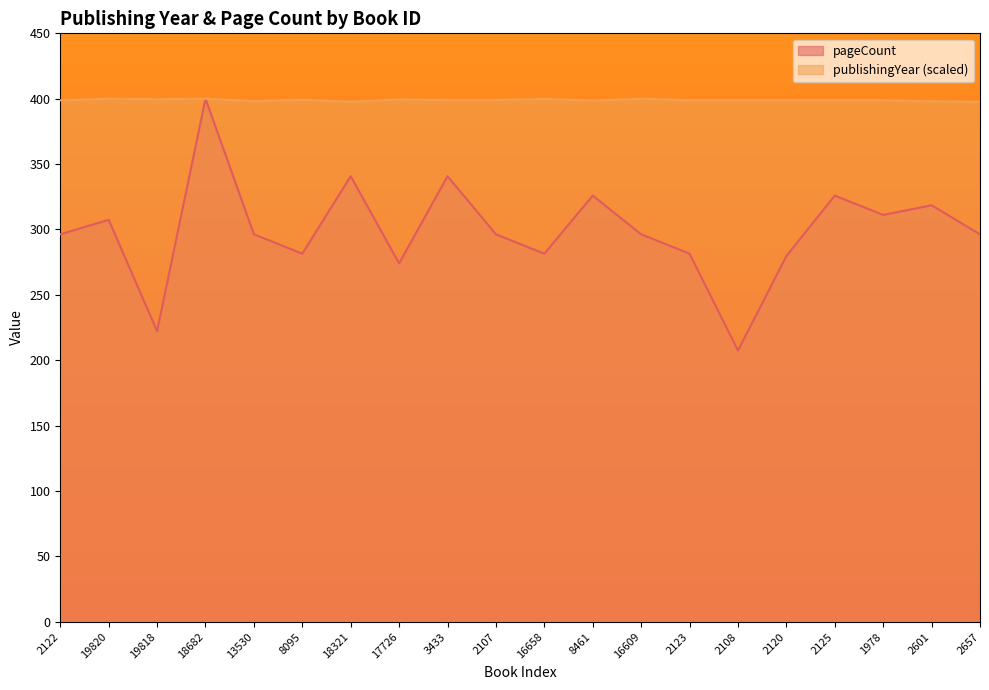

List the labels in order of publishingYear value, smallest first.

18321, 2657, 2601, 13530, 8461, 2122, 2123, 2108, 2120, 2125, 1978, 3433, 2107, 8095, 17726, 19818, 16658, 19820, 18682, 16609